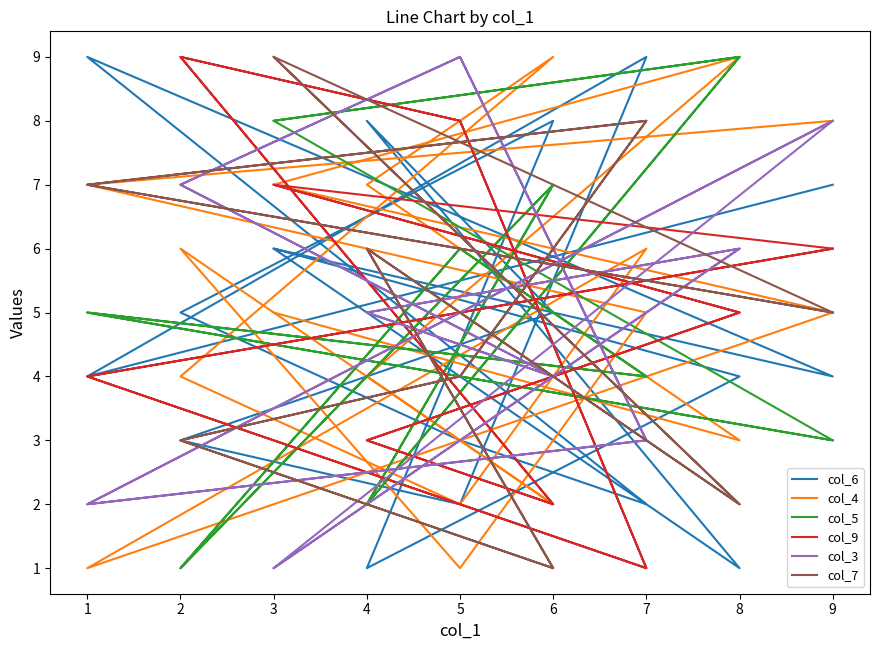

List the series in order of their peak value, lowest first.

col_6, col_4, col_5, col_9, col_3, col_7